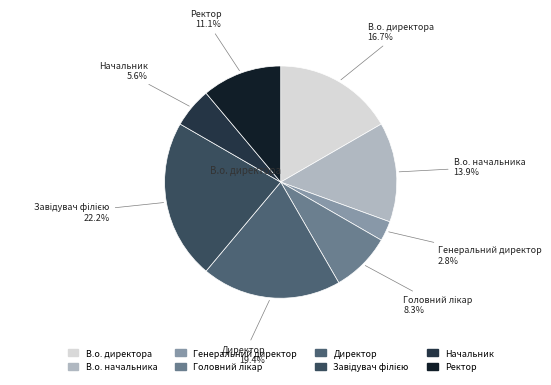

Approximately how many times larger is the value at В.о. начальника compared to Начальник?

2.5